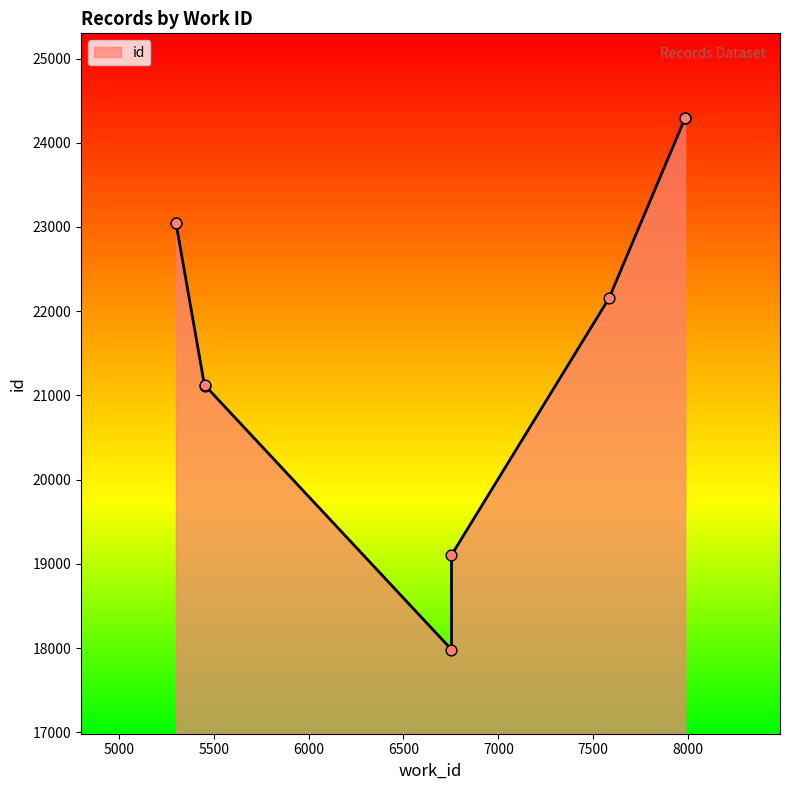

What is the change in value from 6753 to 7984?

+5194